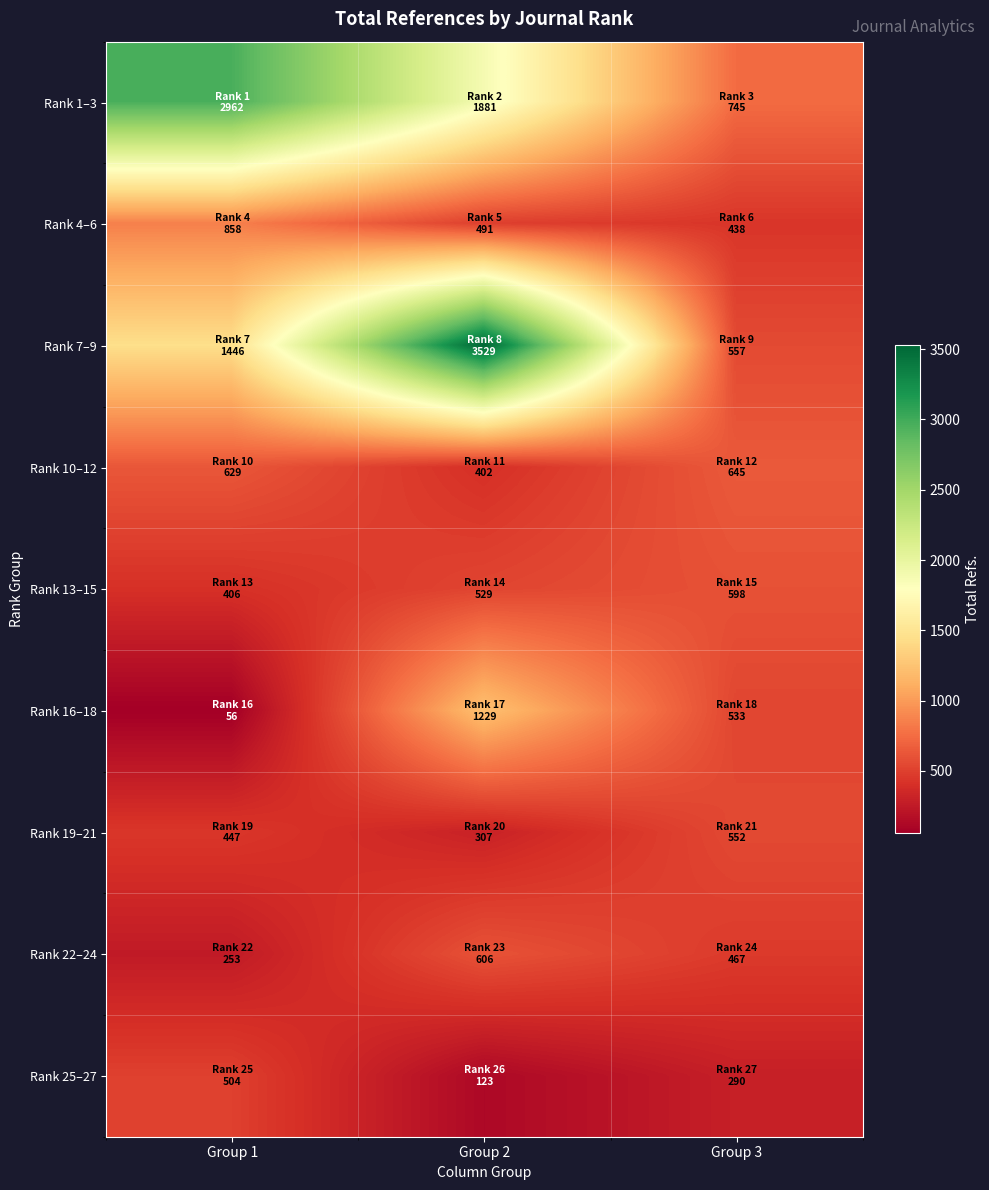

Between Group 2 and Group 1, which is larger?

Group 1